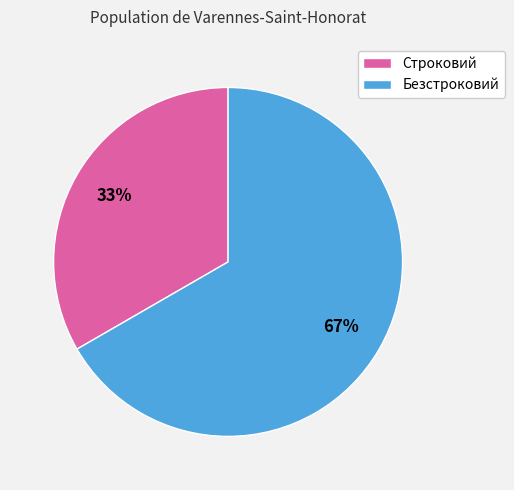

The Безстроковий slice represents 52% of the pie. True or false?

False